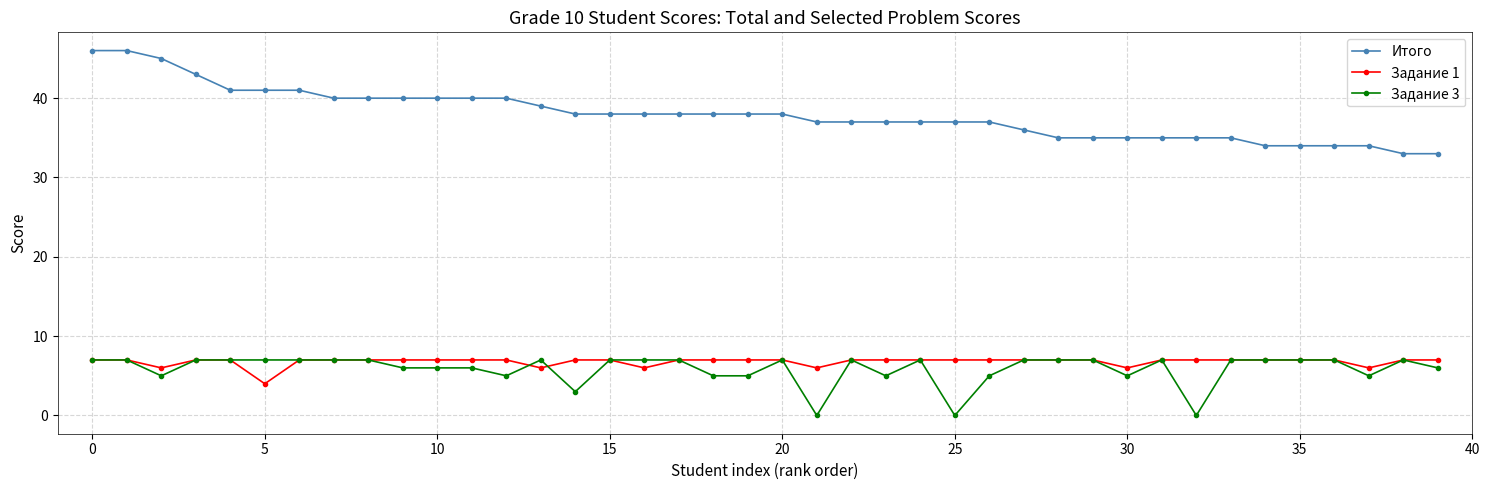

Which series has the widest spread of values?

Итого